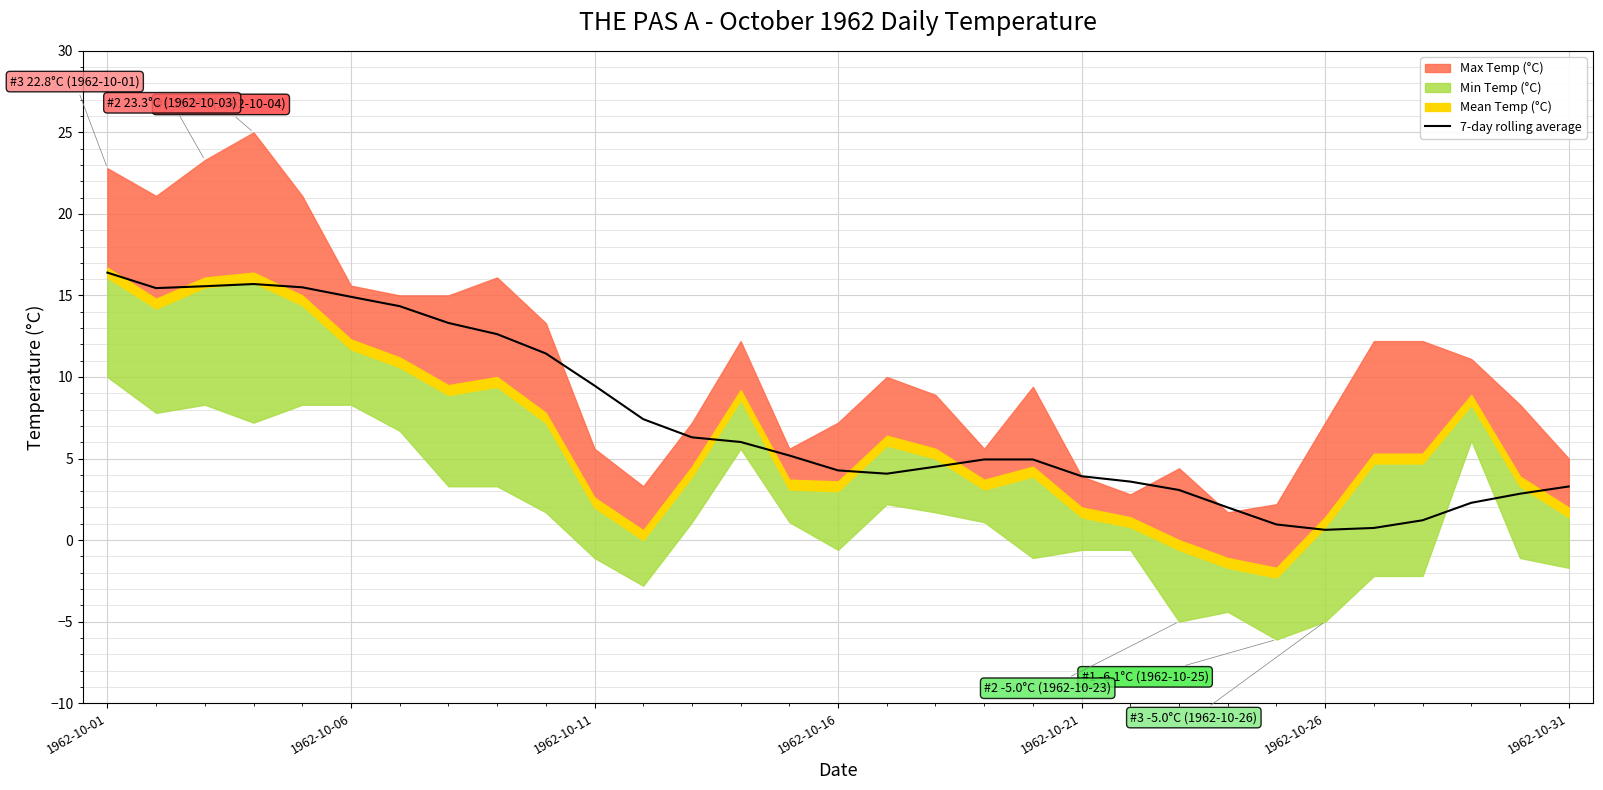

The 7-day rolling average series shows 14.8 at 1962-10-11. True or false?

False